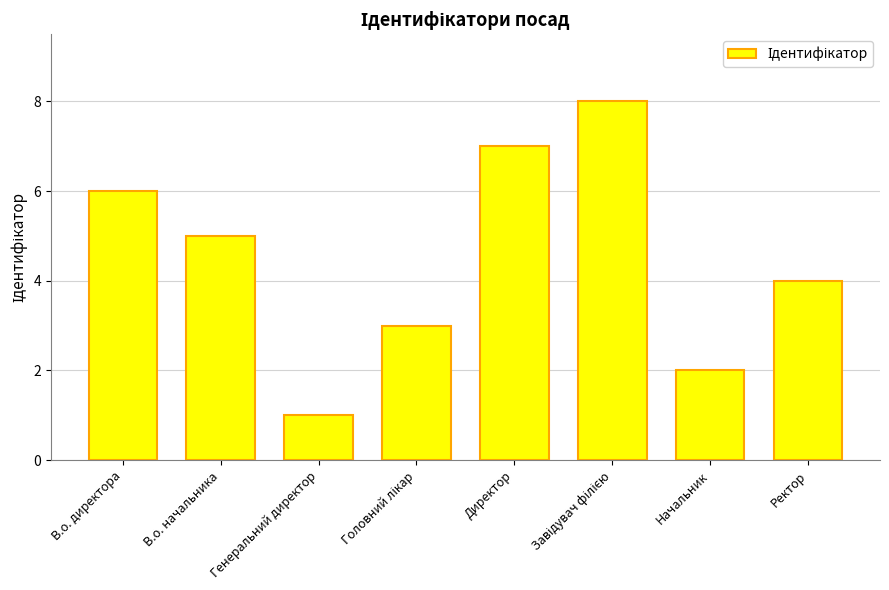

What is the change in value from Директор to Начальник?

-5